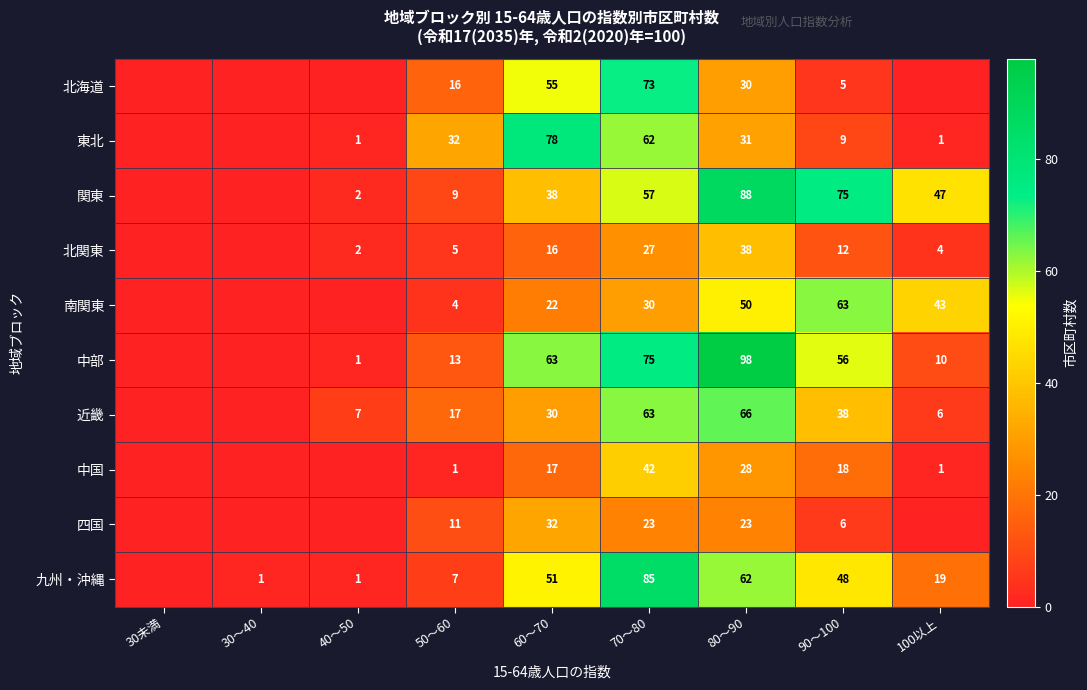

At 90～100, list the series in order from smallest to largest.

北海道, 四国, 東北, 北関東, 中国, 近畿, 九州・沖縄, 中部, 南関東, 関東